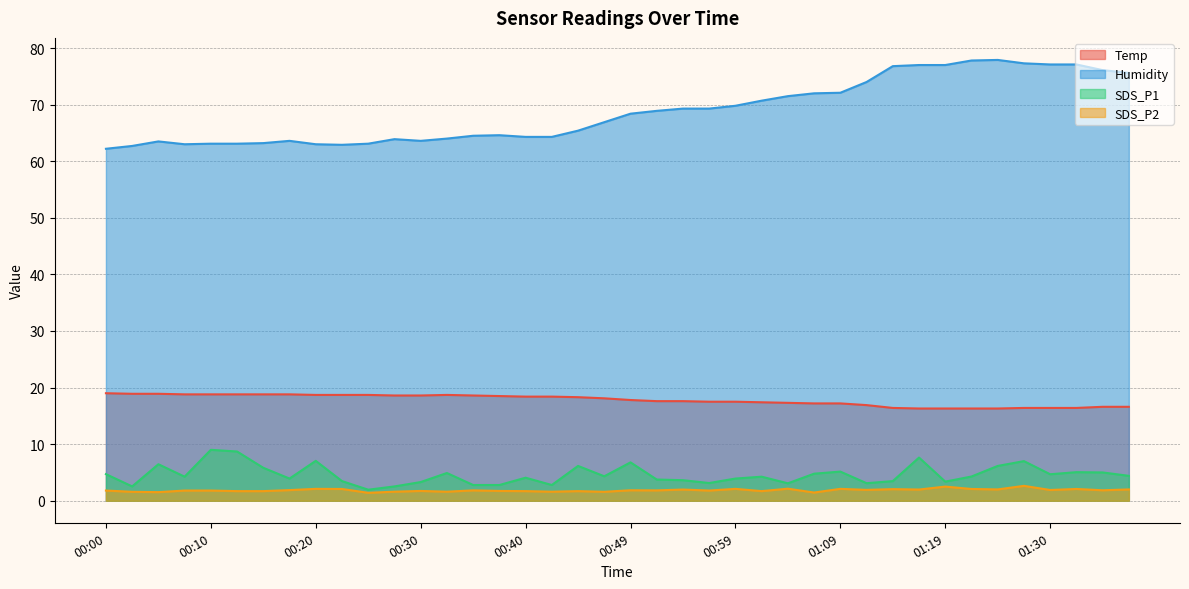

The SDS_P2 series shows 2.1 at 01:32. True or false?

True